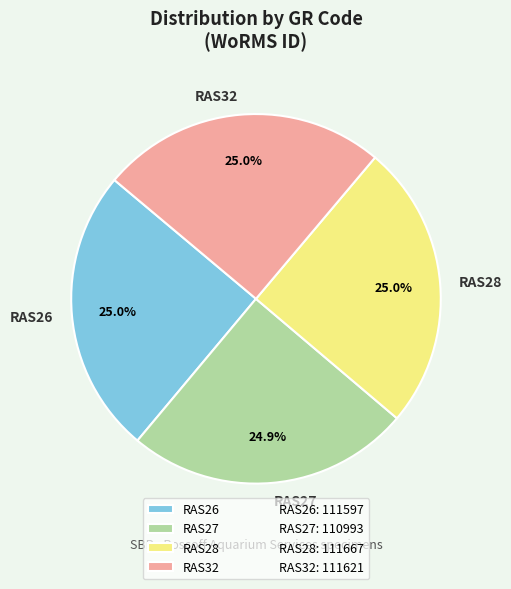

To the nearest percent, what is the combined percentage of RAS26 and RAS27?

50%